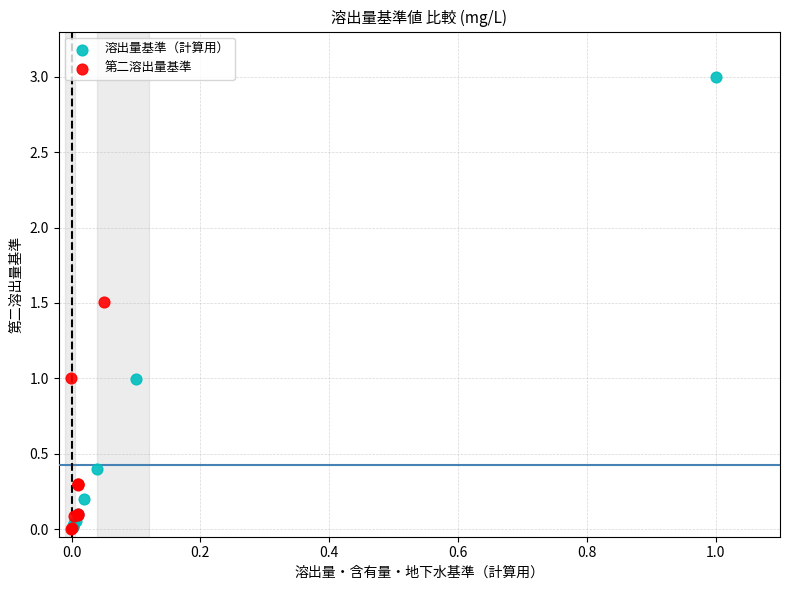

Which series has the widest spread of Y values?

溶出量基準（計算用）